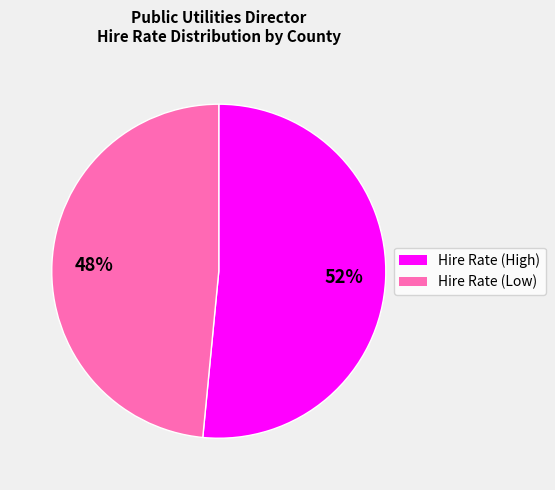

To the nearest percent, what is the average slice percentage?

50%